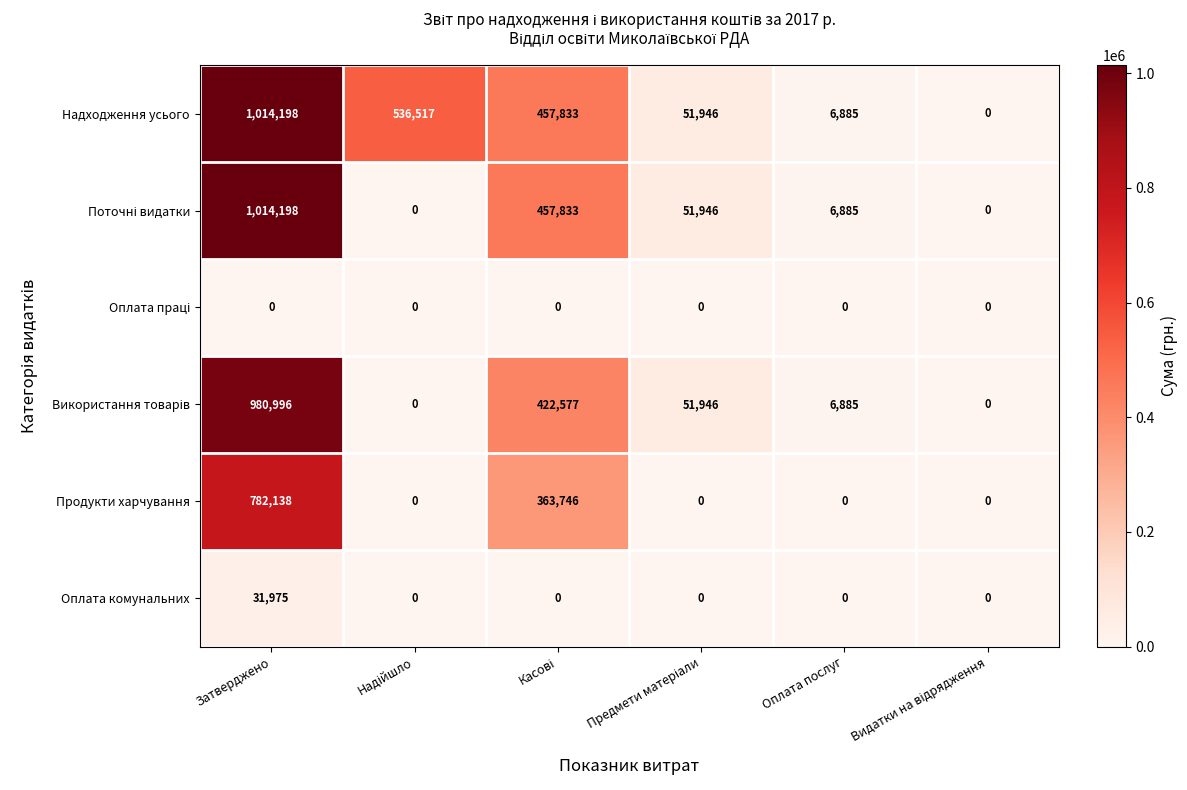

At how many categories does at least one series exceed 408179?

3